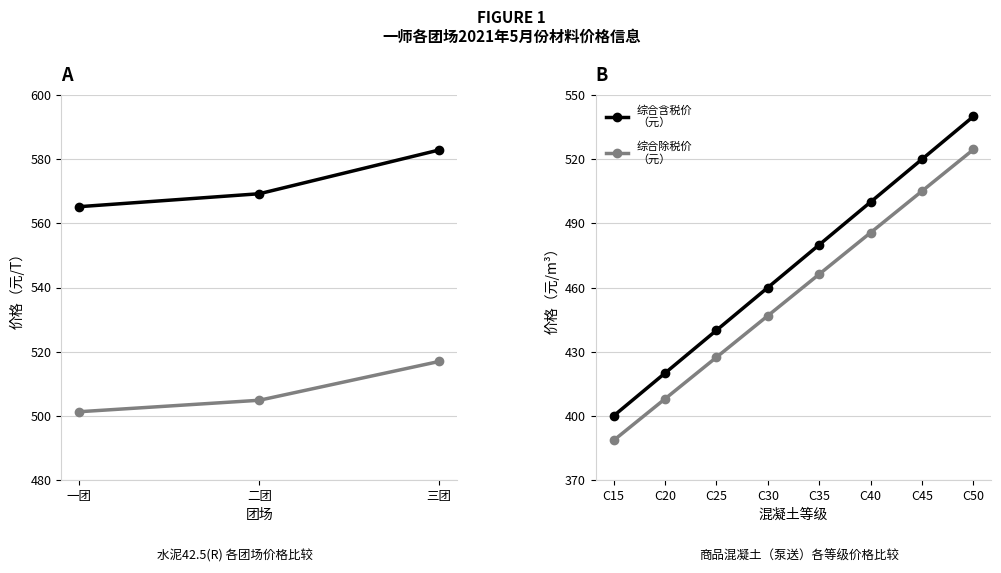

The value of 综合除税价（元） at C50 is 524.5. True or false?

True